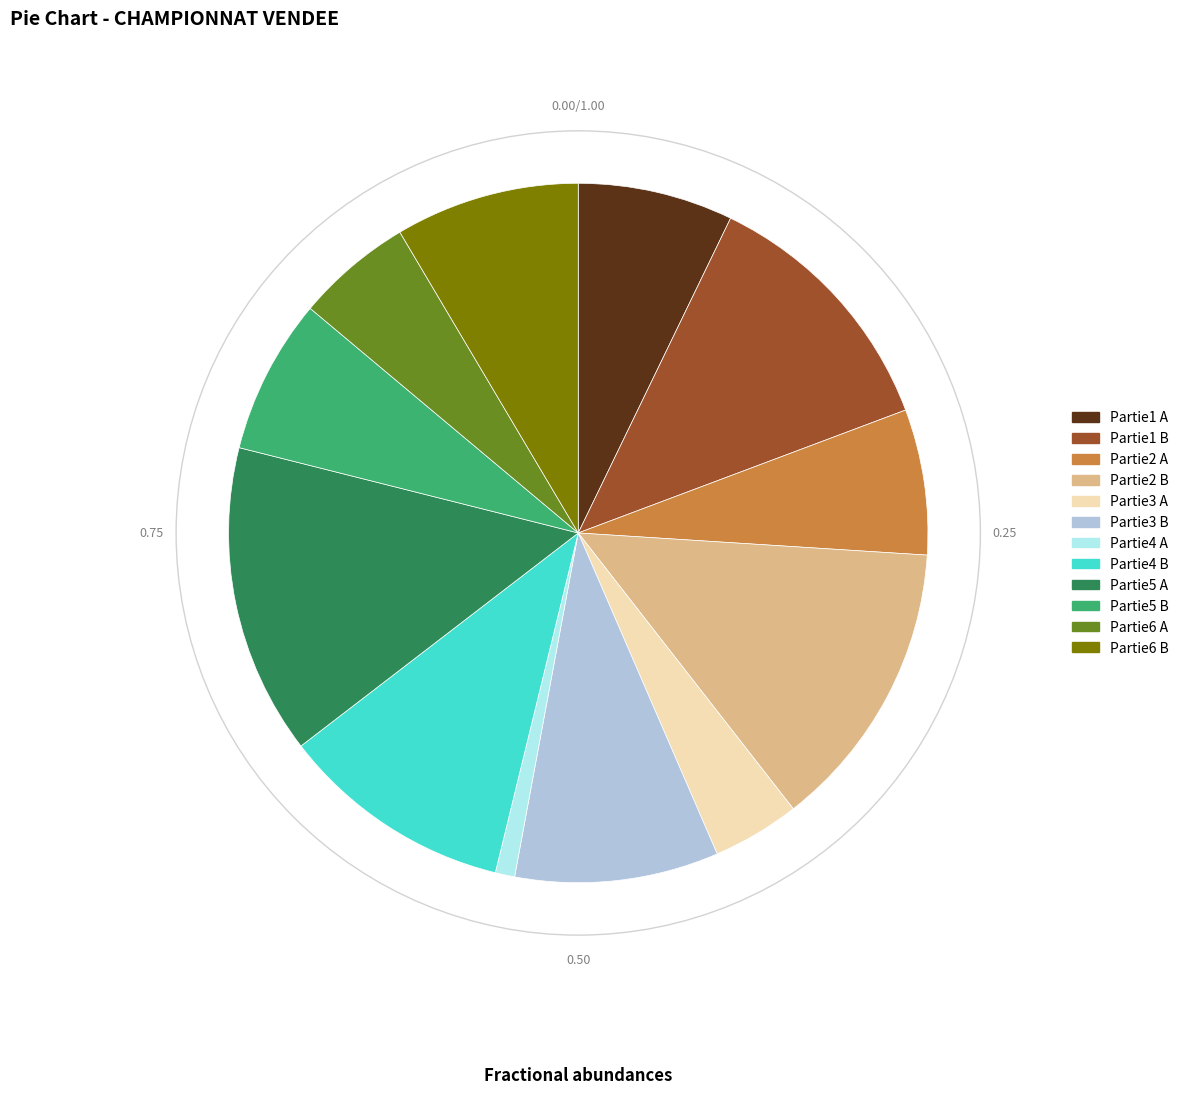

Which slice is the smallest?

Partie4 A